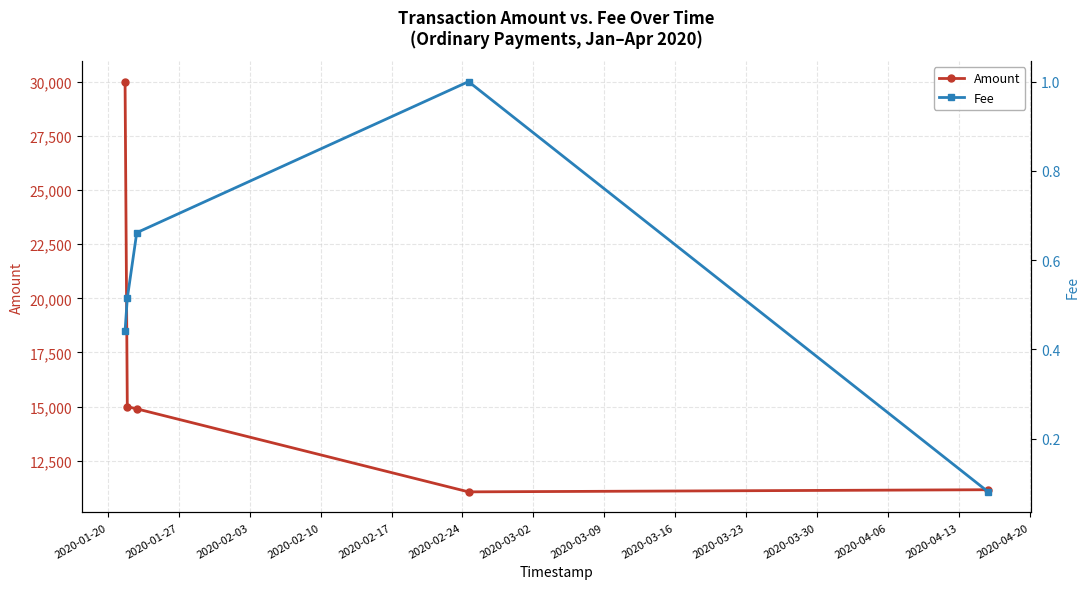

Reading right to left, list all the values displayed in this chart.

Amount: 11168.0	11069.4	14900.0	15000.0	30000.0
Fee: 0.1	1.0	0.7	0.5	0.4